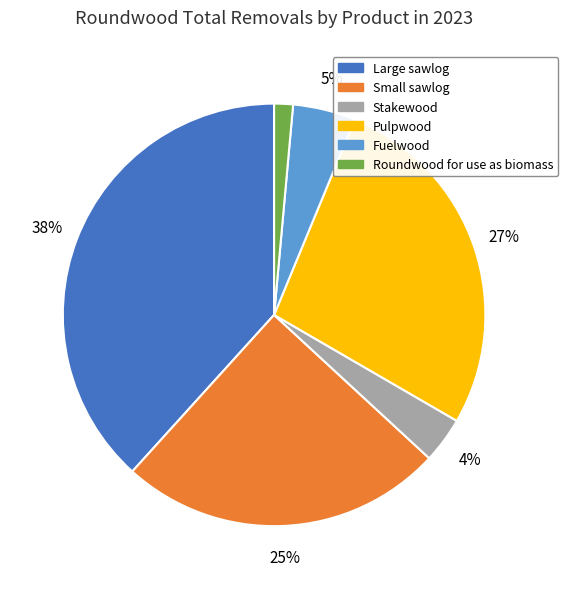

Does Fuelwood account for over 50% of the chart?

No